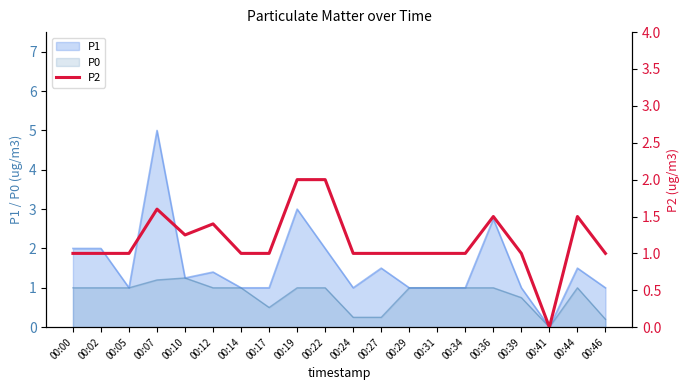

Which category has the lowest value in the P1 series?

00:41